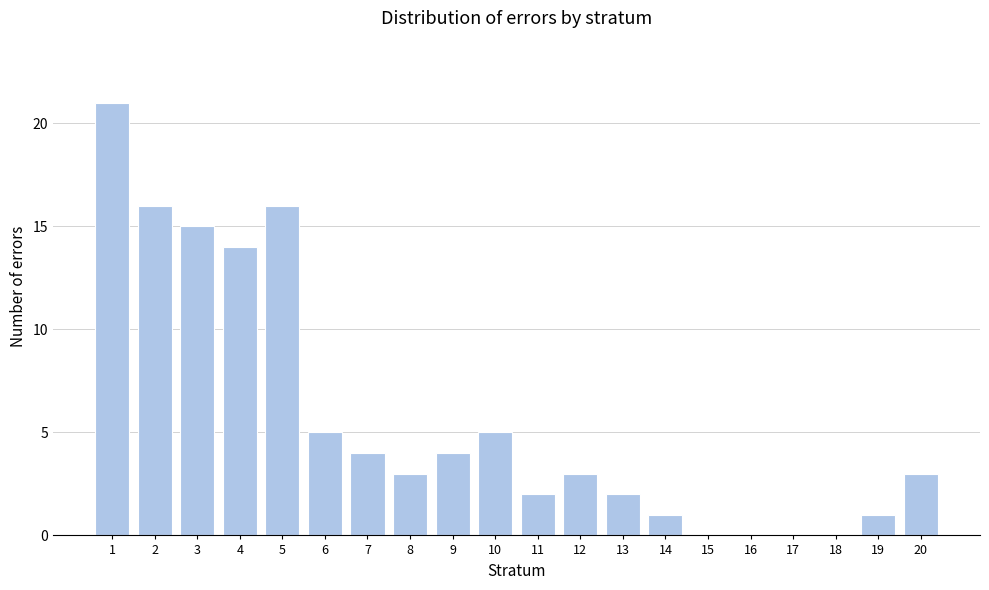

Reading left to right, extract all data points from this chart.

1=21	2=16	3=15	4=14	5=16	6=5	7=4	8=3	9=4	10=5	11=2	12=3	13=2	14=1	15=0	16=0	17=0	18=0	19=1	20=3